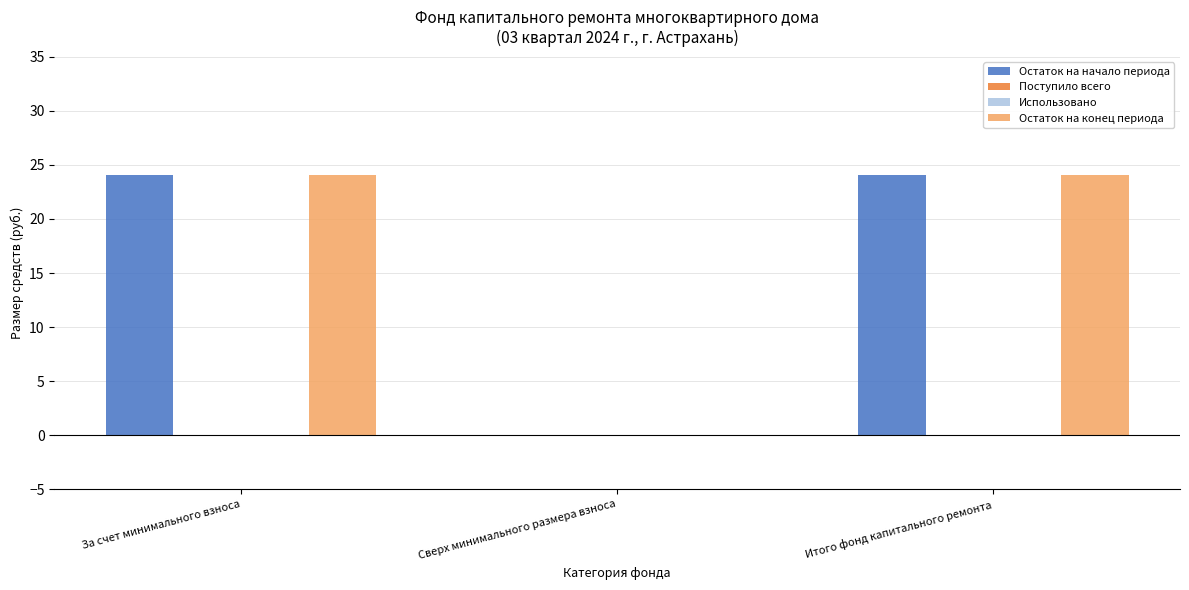

Where is Остаток на конец периода nearest to the value 12?

Сверх минимального размера взноса